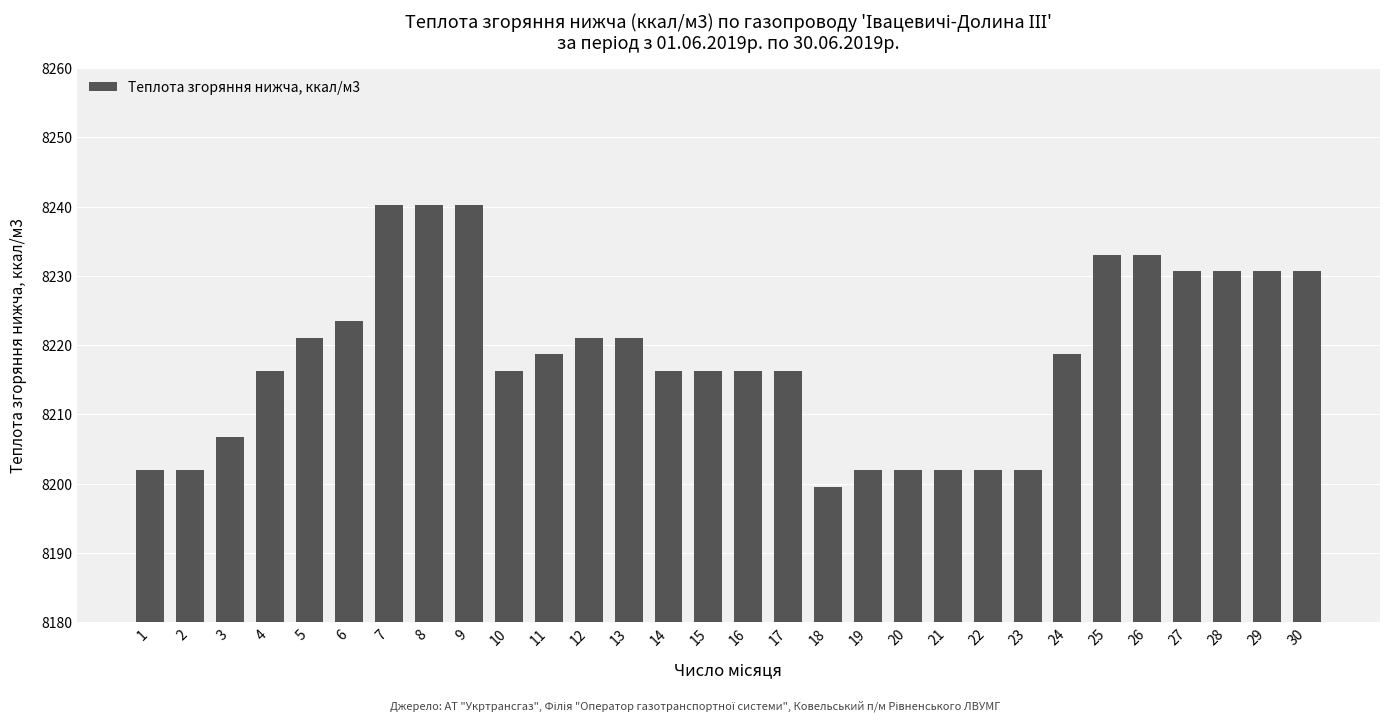

What is the value of the 6th bar from the left?

8223.5